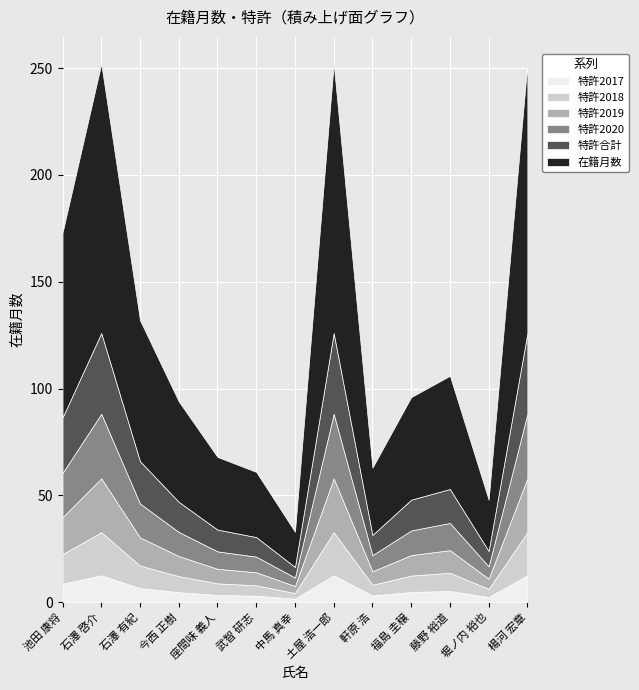

What is the total value across all series at 土屋 浩一郎?

252.0